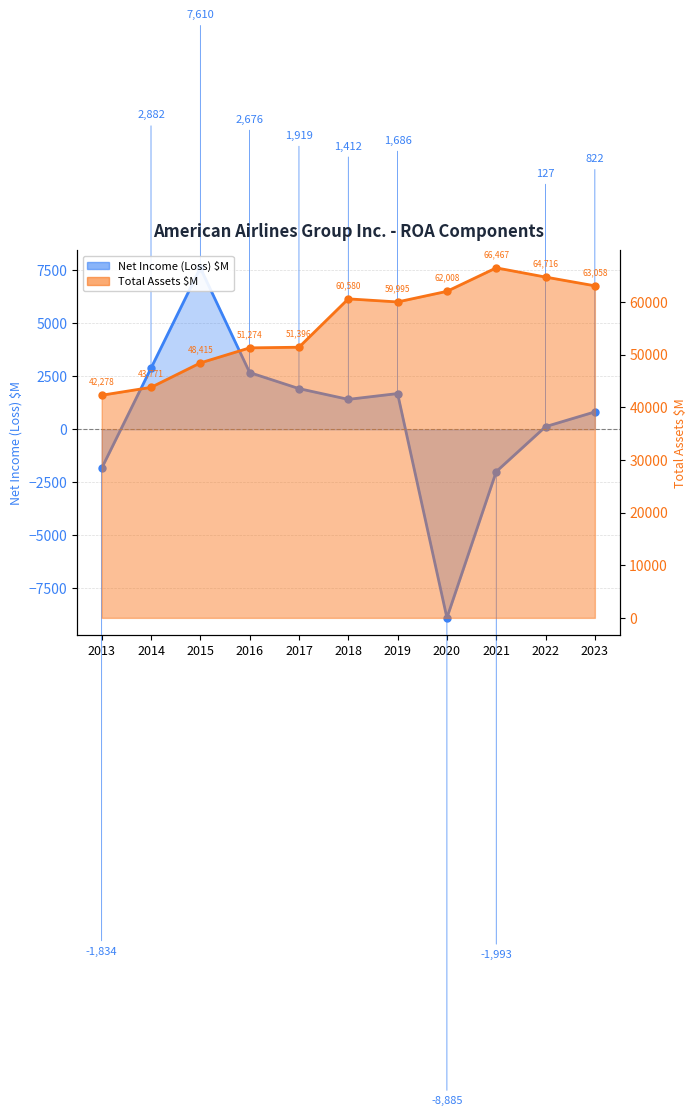

True or false: Net Income (Loss) $M and Total Assets $M intersect in this chart.

False